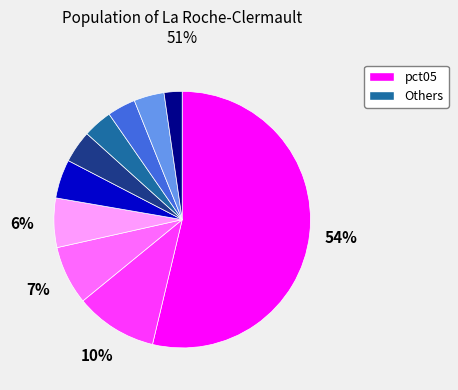

Does any single category account for the majority?

Yes